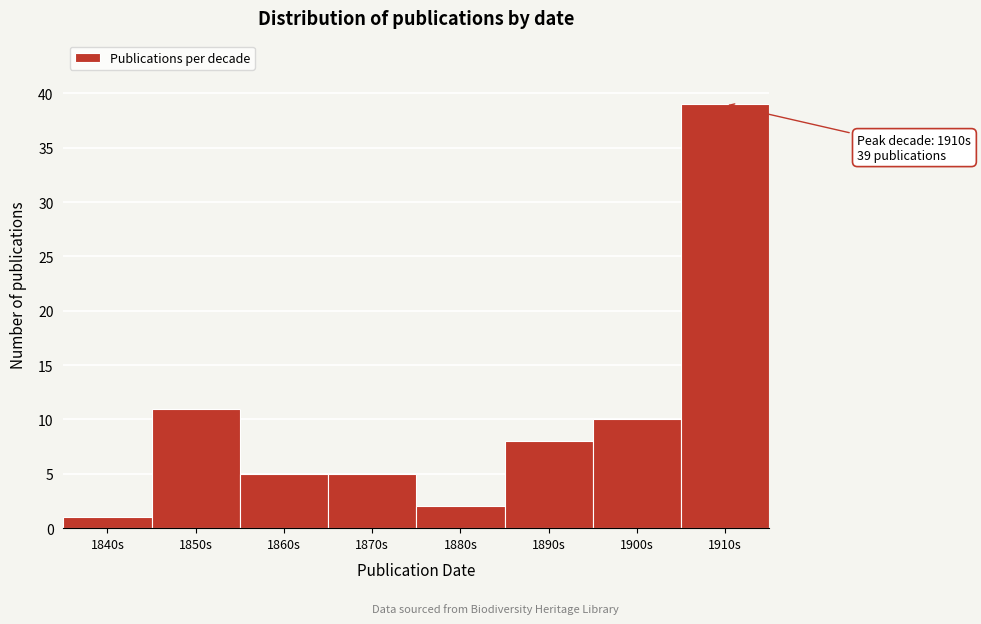

Reading left to right, list all the values displayed in this chart.

1840s=1	1850s=11	1860s=5	1870s=5	1880s=2	1890s=8	1900s=10	1910s=39